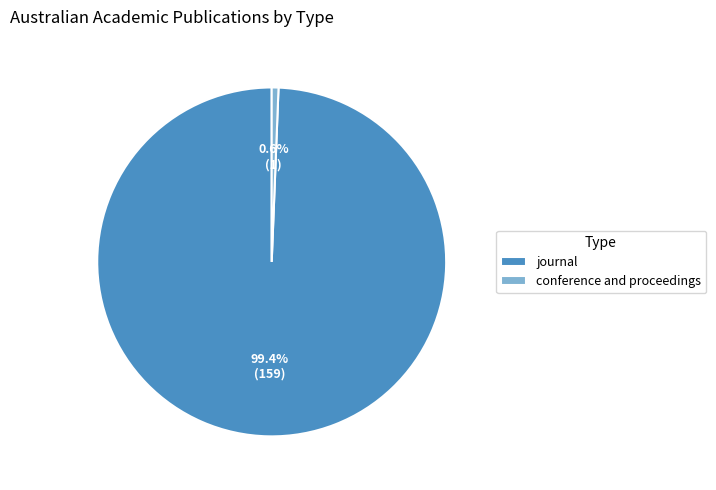

To the nearest percent, what percentage of the pie is journal?

99%